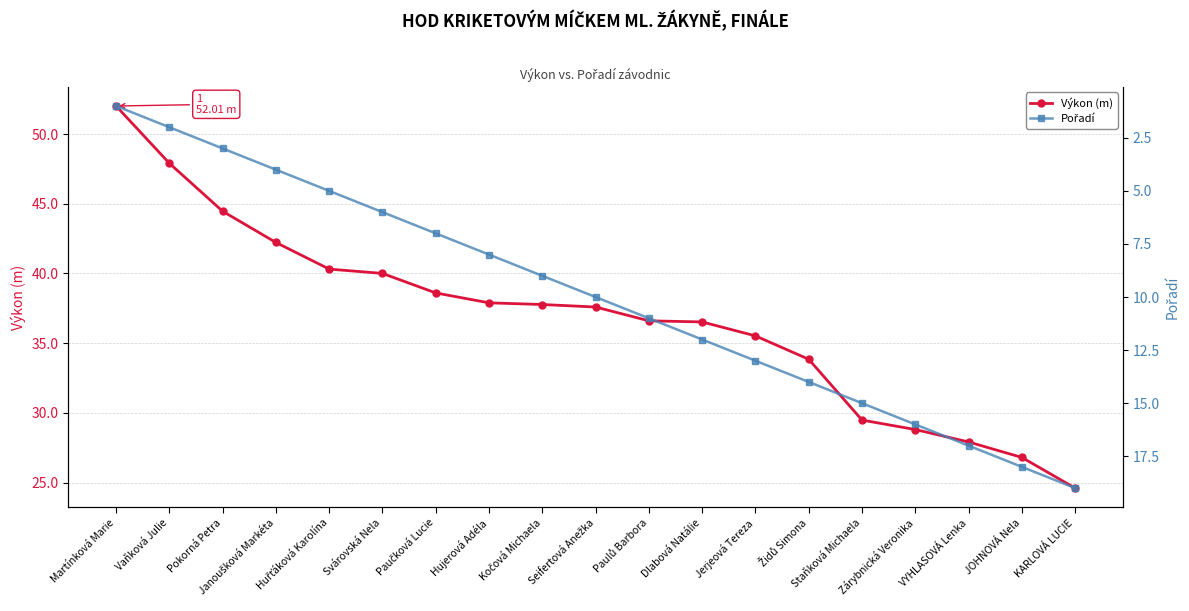

How many data points in Výkon (m) are above 37?

10